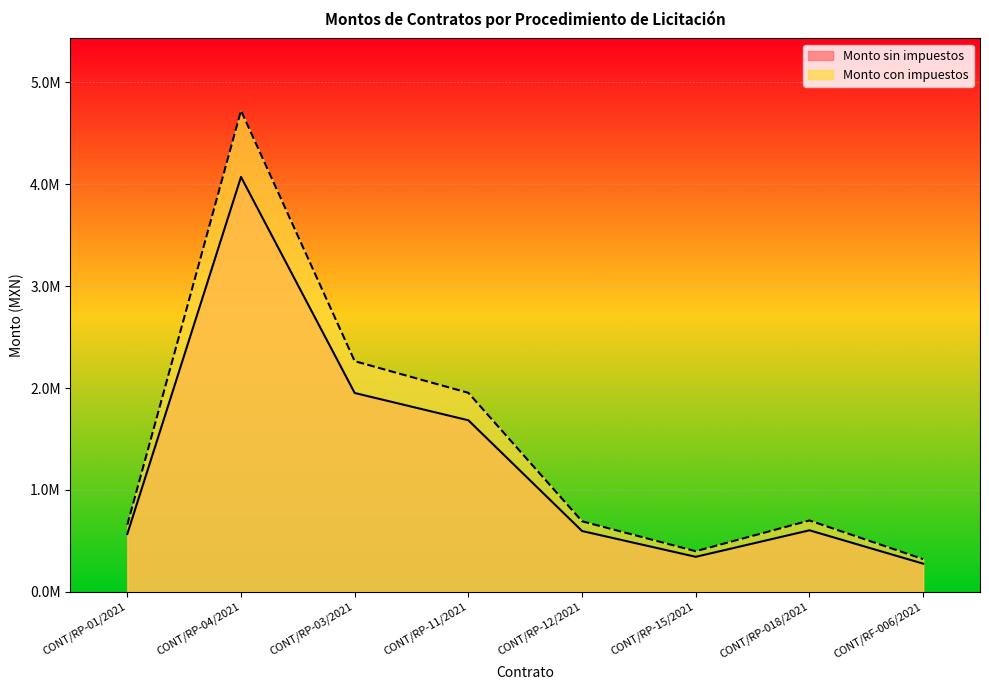

Which series has the widest spread of values?

Monto con impuestos